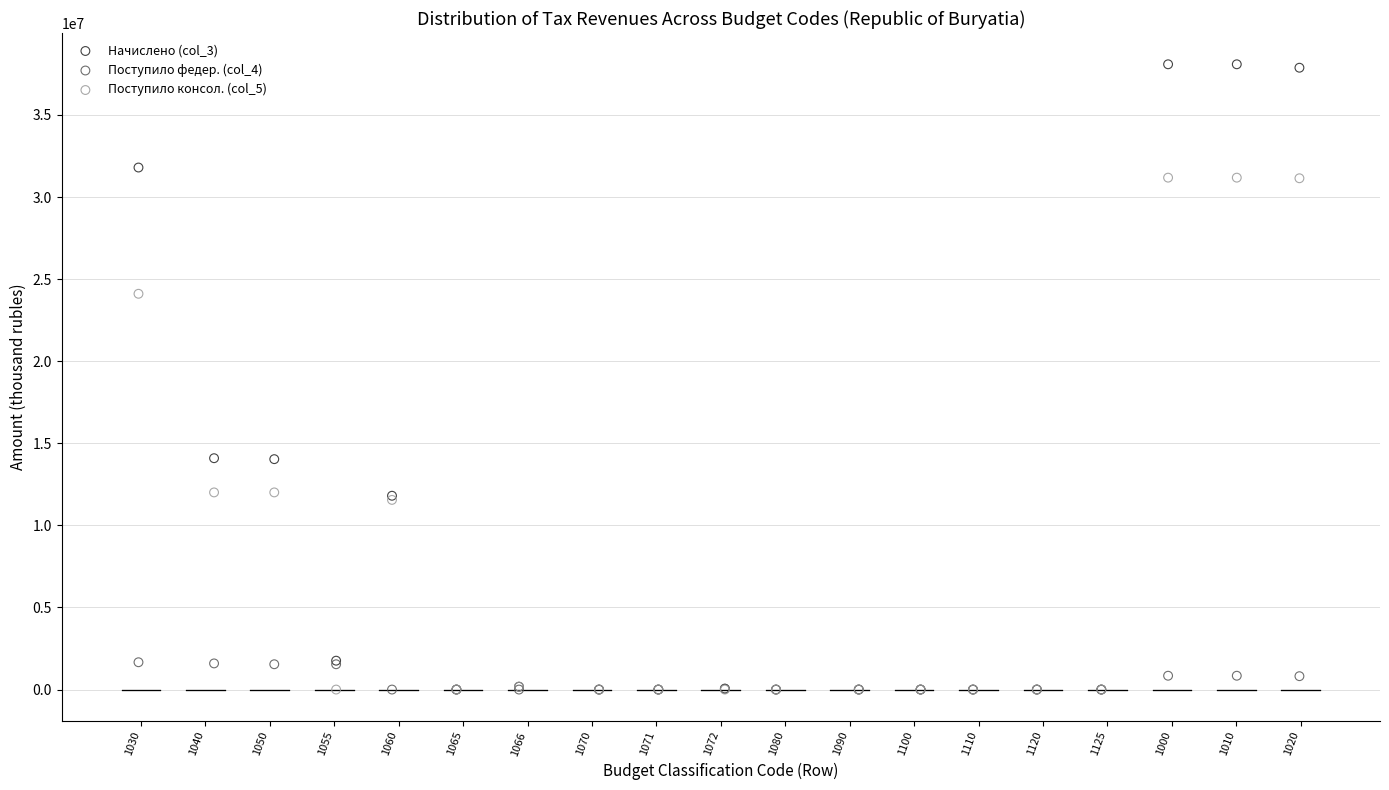

What are all the series names shown in the legend?

Начислено (col_3), Поступило федер. (col_4), Поступило консол. (col_5)